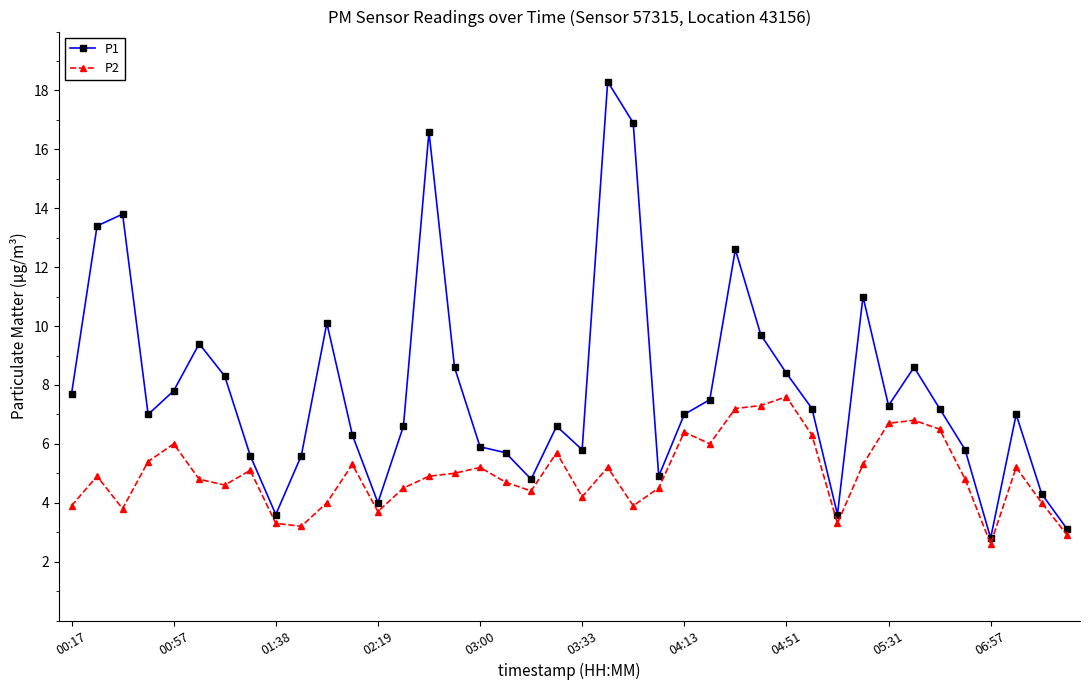

How many lines are shown in the chart?

2